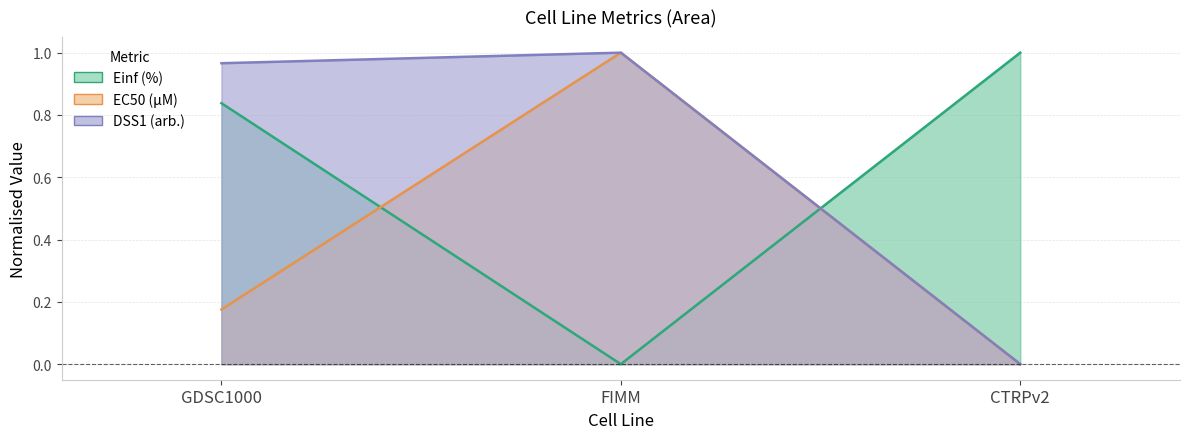

Which has a higher value, GDSC1000 or FIMM?

FIMM